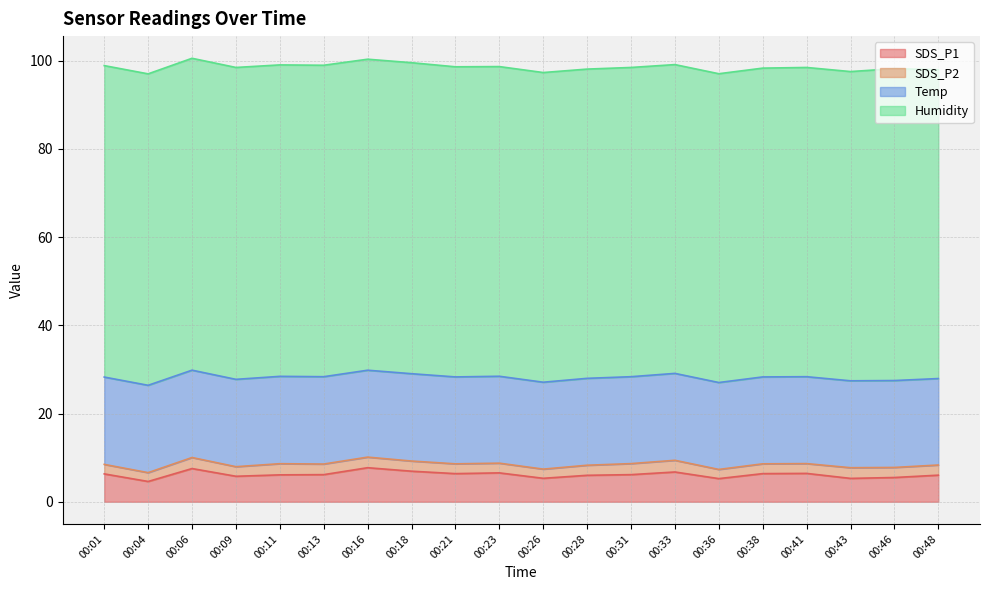

True or false: Temp has a value of 9.8 at 00:31.

False